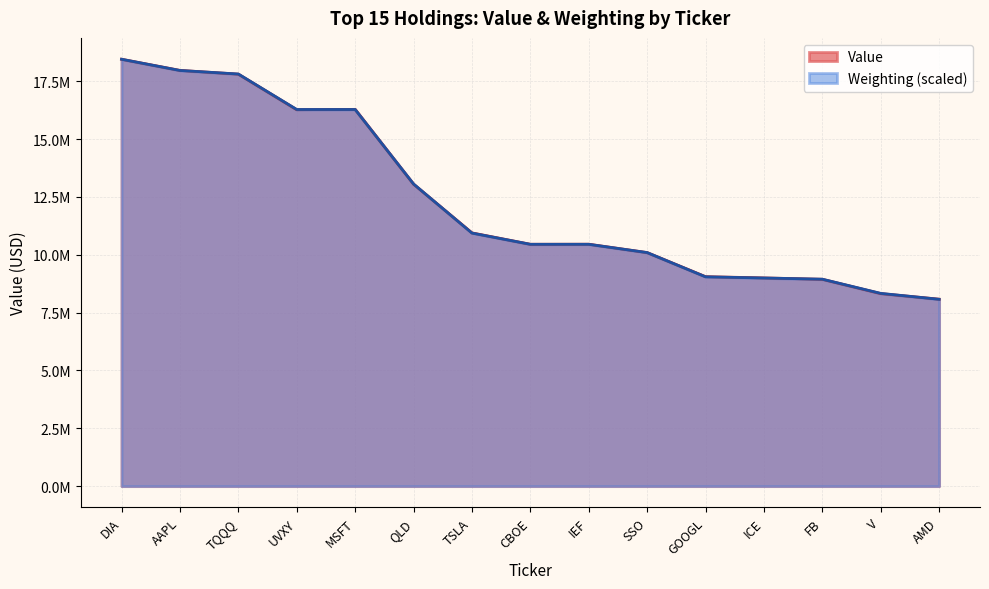

List the series in order of their overall mean, lowest first.

Weighting, Value